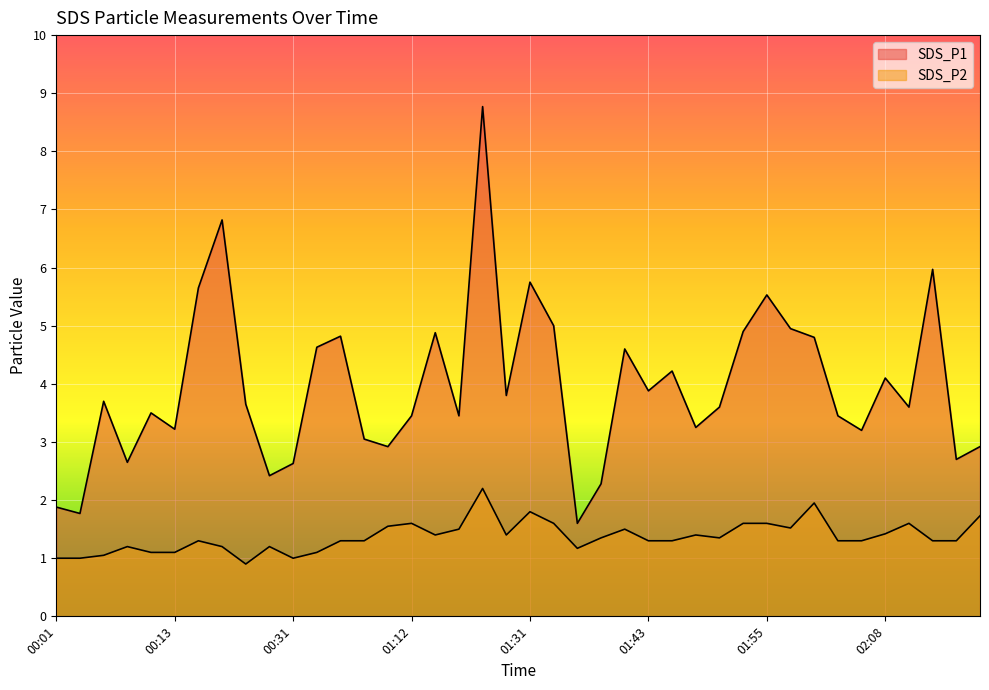

What is the difference between the maximum and minimum values in the SDS_P1 series?

7.2